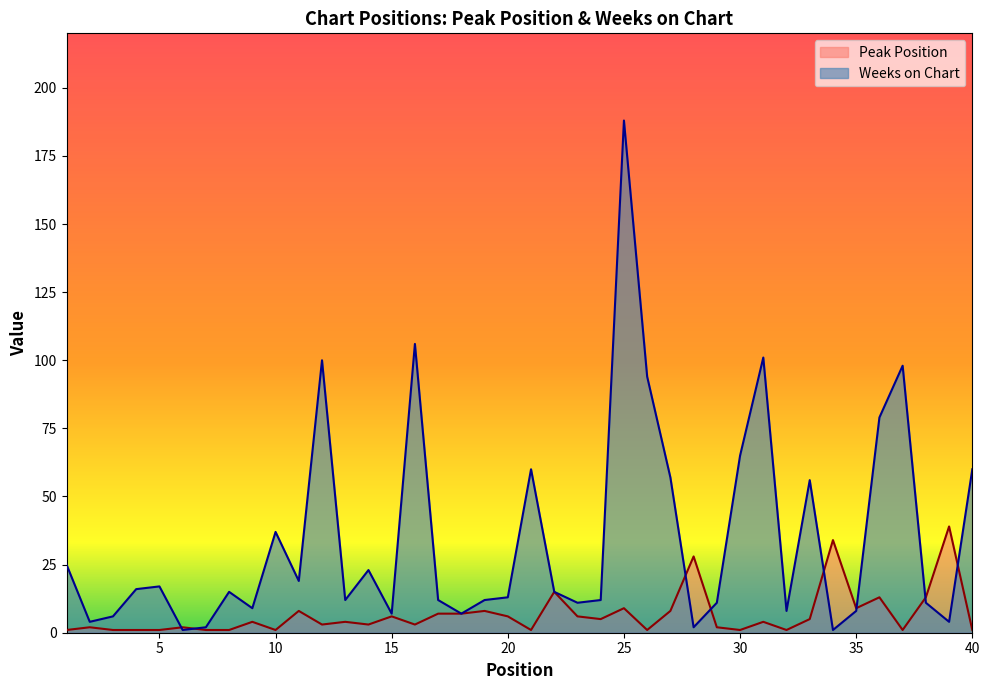

Where does the Peak Position series first go above 4?

11